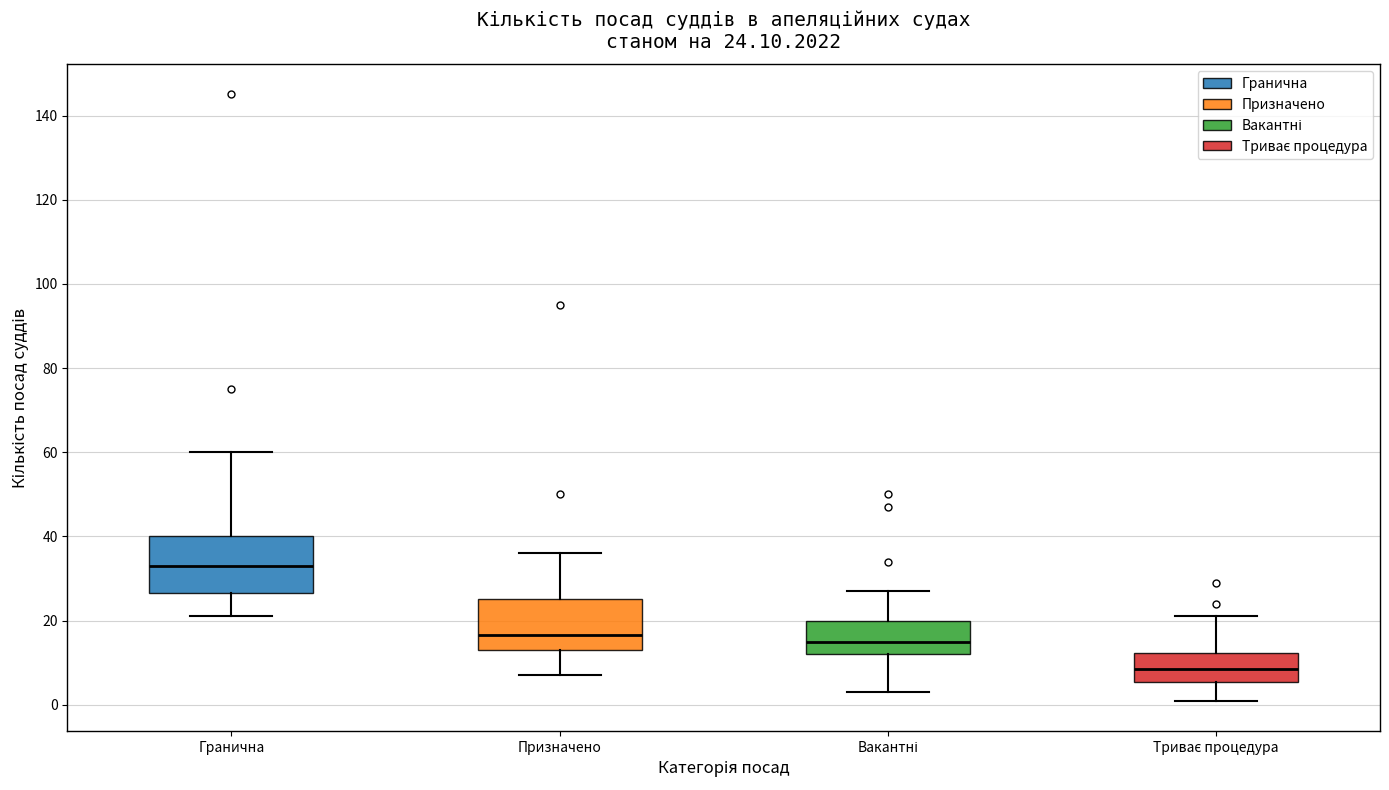

Which box's median line is the lowest?

Триває процедура